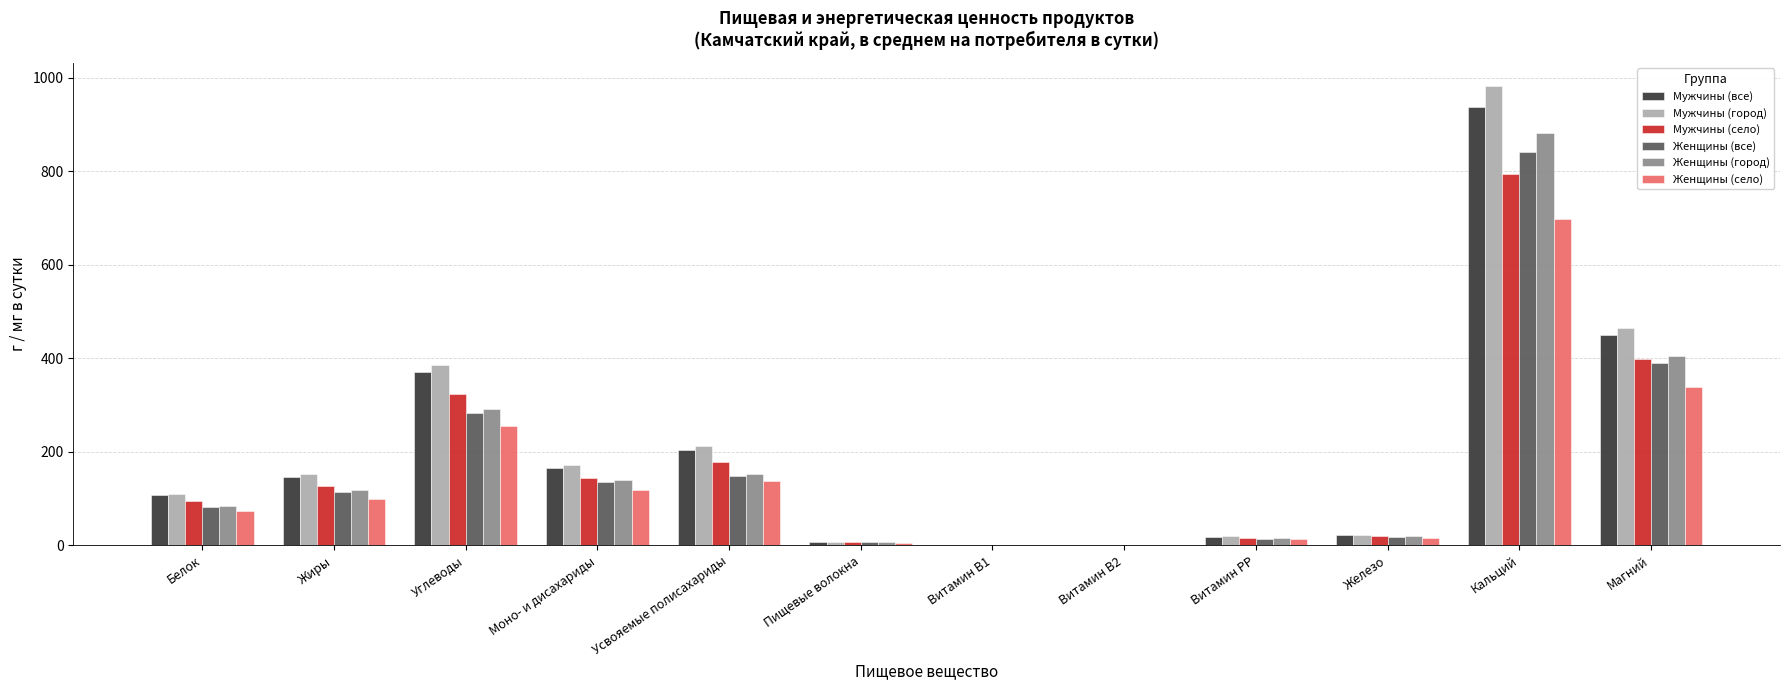

Which series has the largest total across all categories?

Мужчины (город)